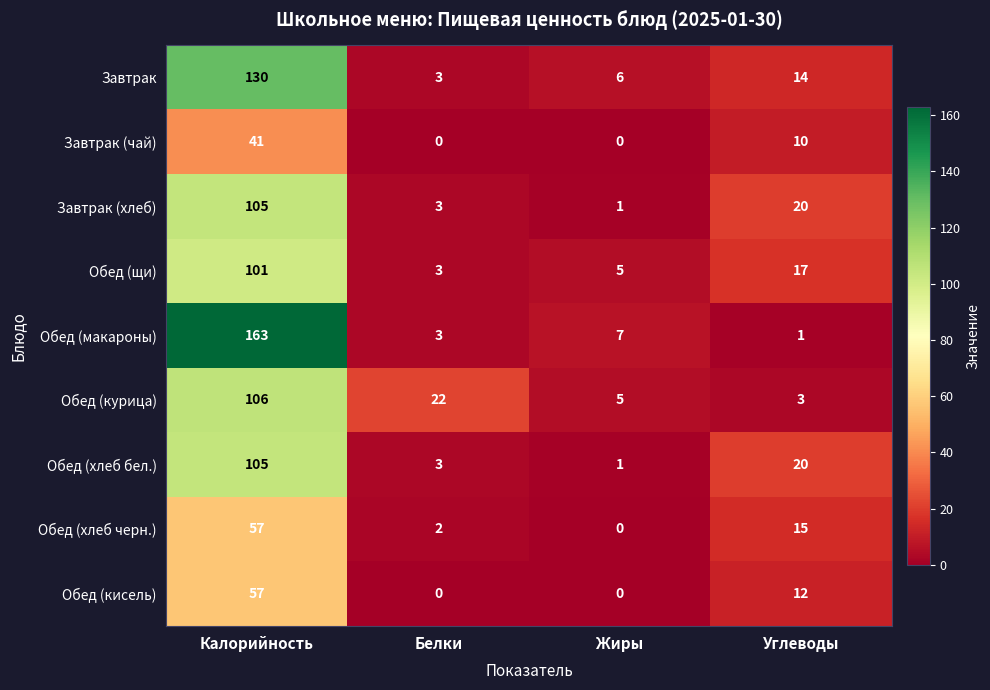

What is the spread (max minus min) of values at Углеводы?

19